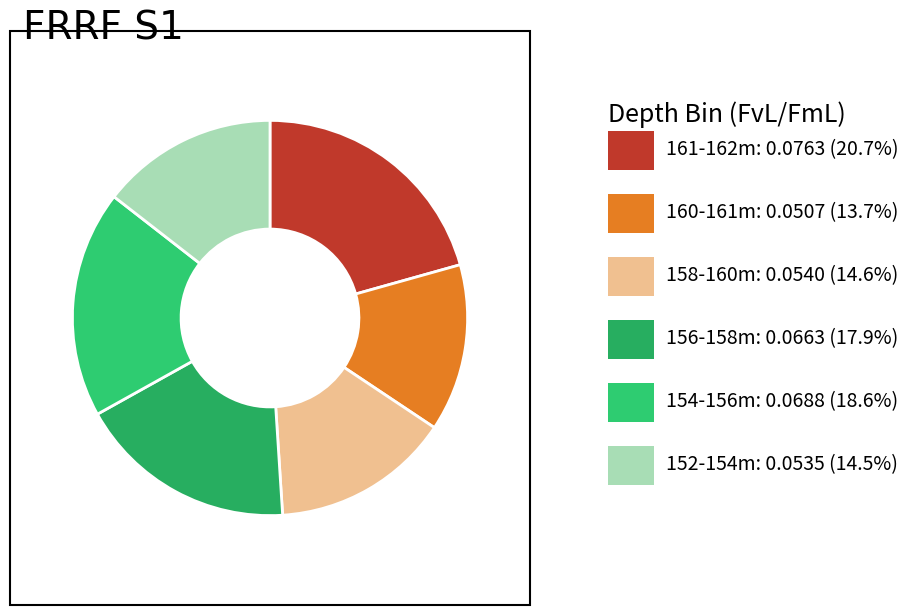

Is there any slice that represents more than half of the pie?

No